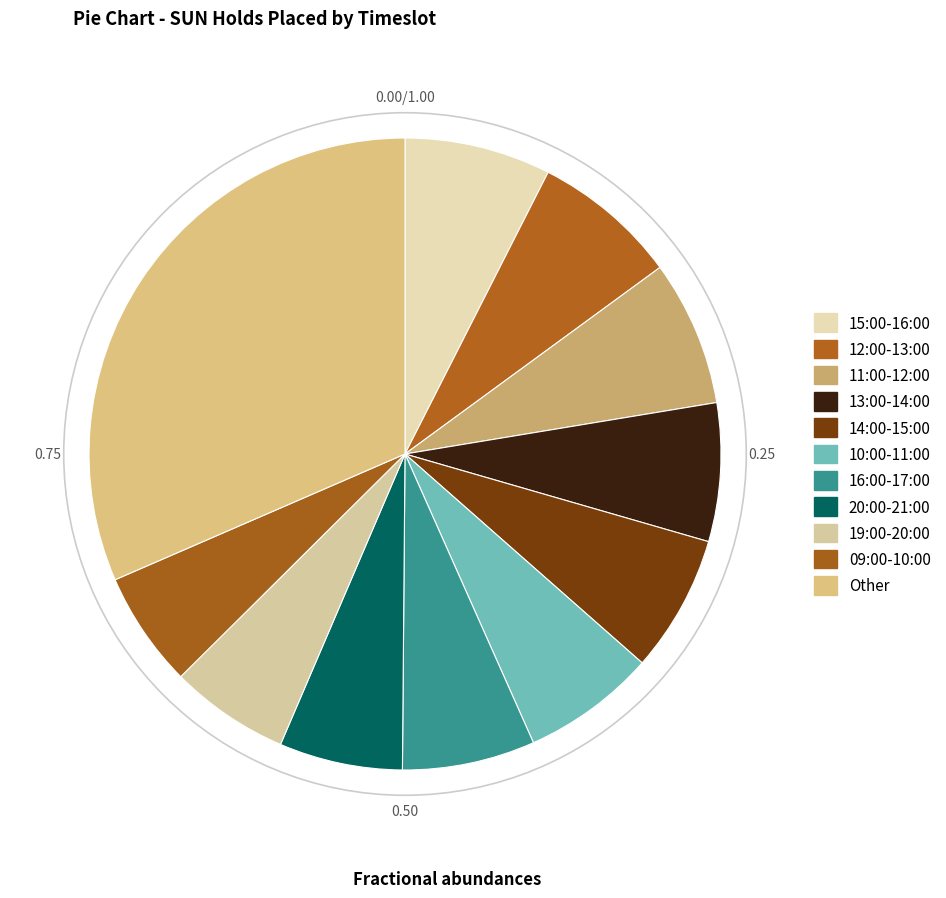

Is there any slice that represents more than half of the pie?

No